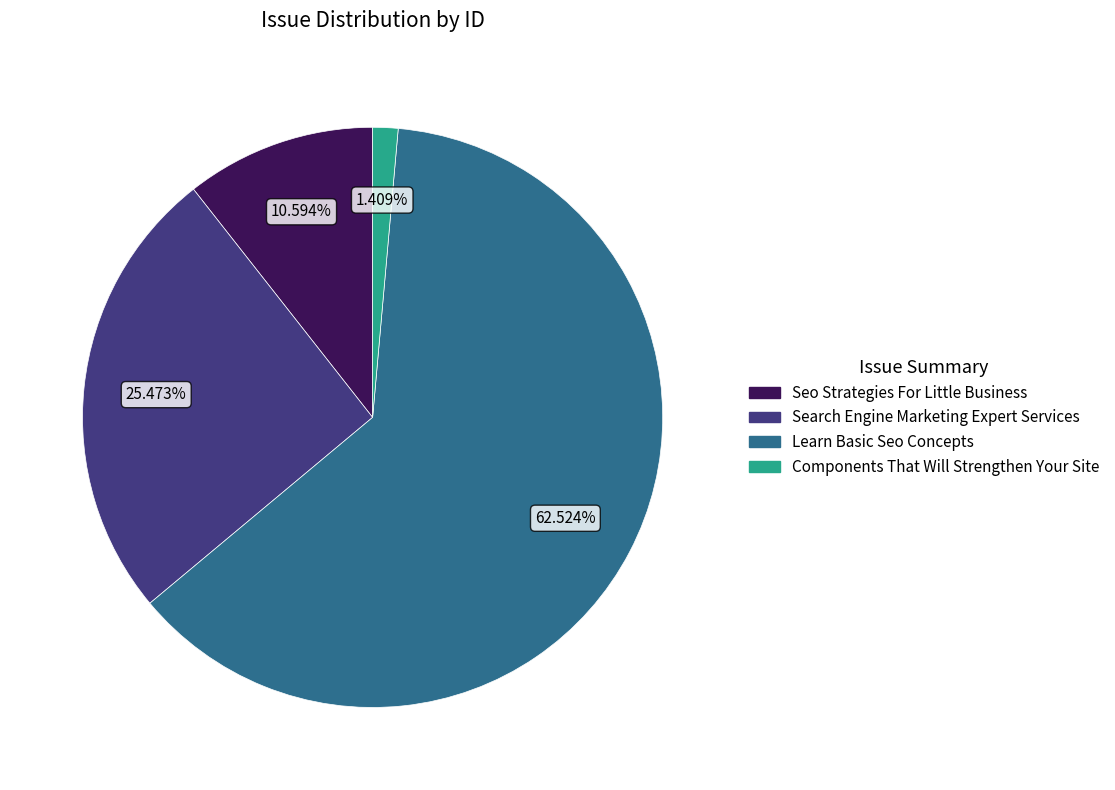

Approximately how many times larger is the value at Search Engine Marketing Expert Services compared to Seo Strategies For Little Business?

2.4